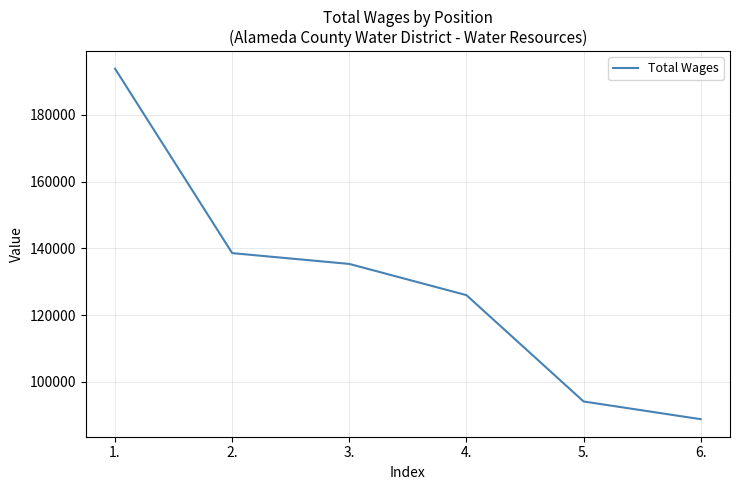

Which category has the lowest value across all series?

6.